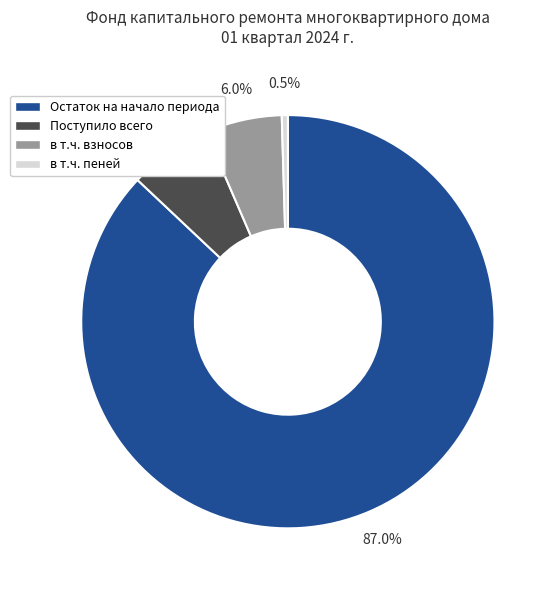

How many segments does this pie chart have?

4